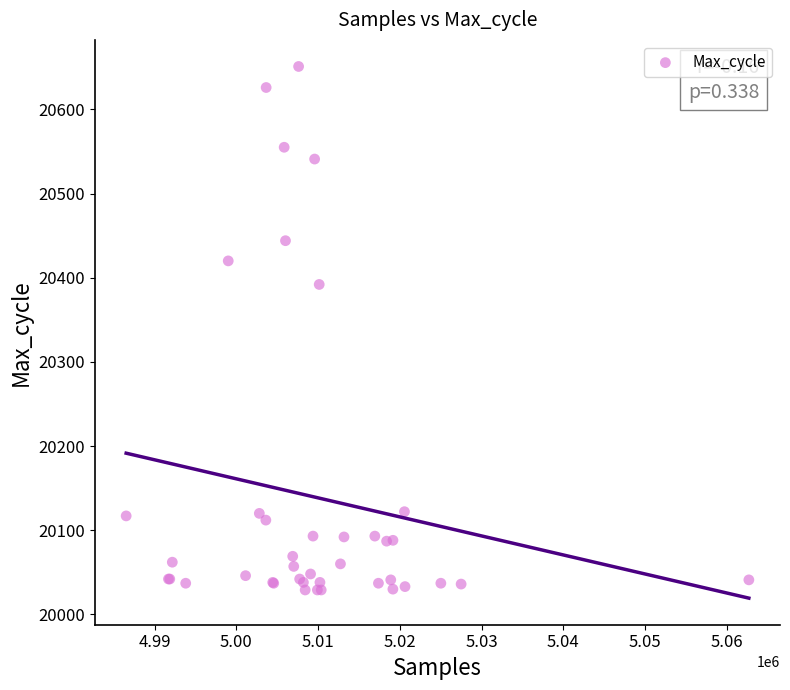

What Y value in the scatter plot is closest to 20340?

20392